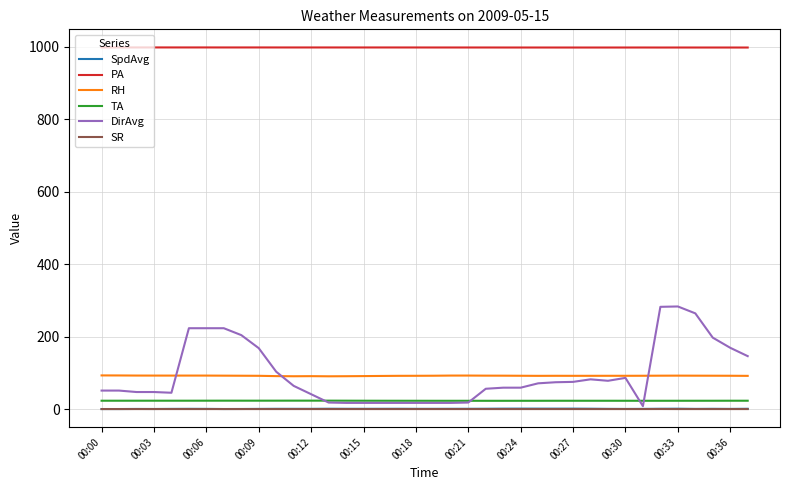

True or false: RH and TA cross at least once.

False